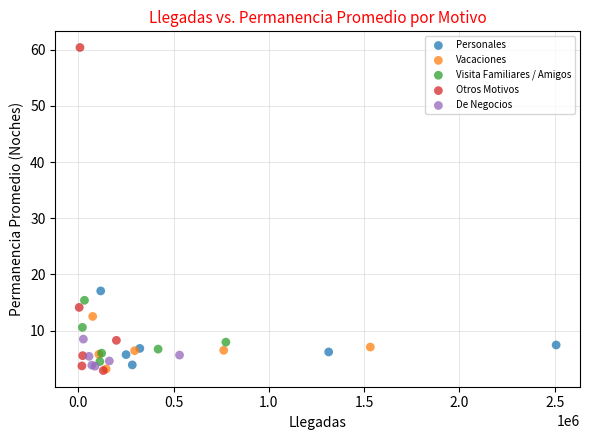

Which series has the widest spread of Y values?

Otros Motivos